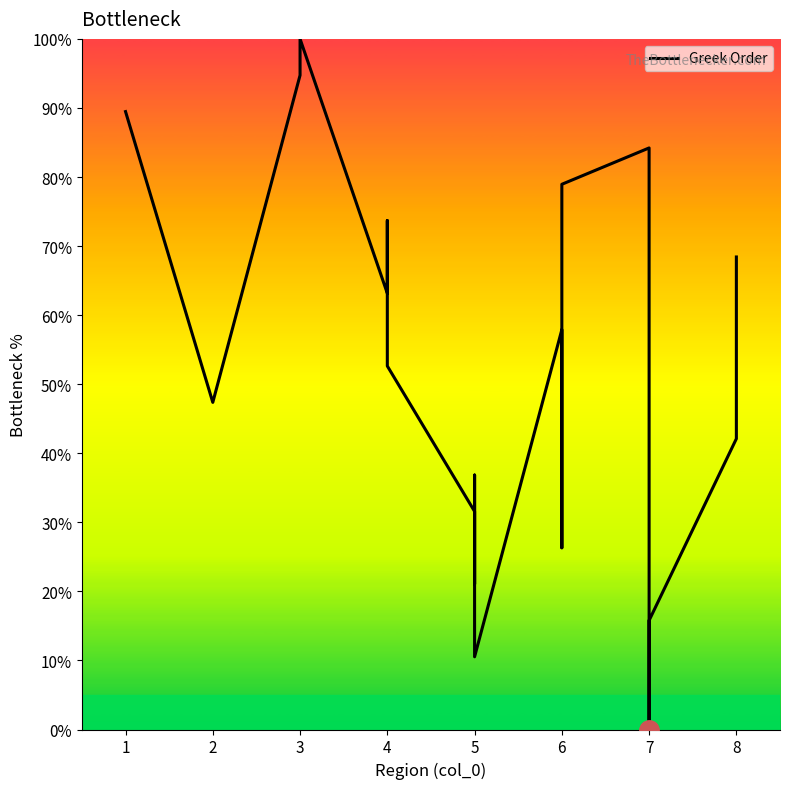

What is the value of the 17th point from the left?

15.8